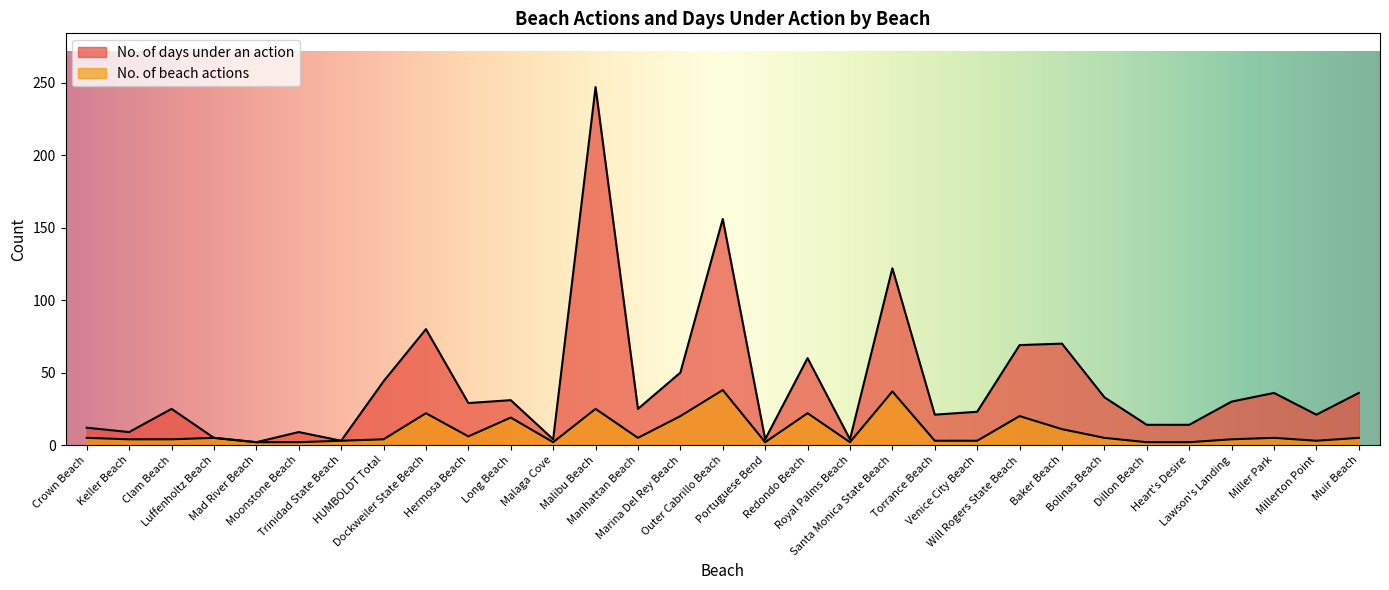

What position from the right is Luffenholtz Beach?

28